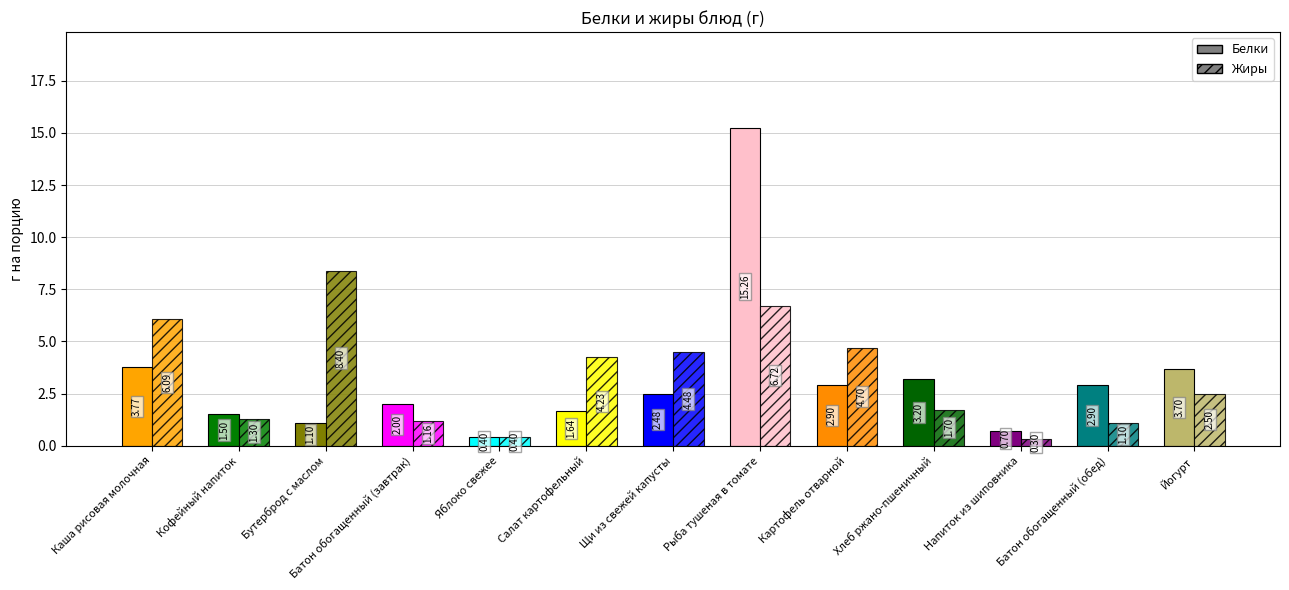

Are the bars horizontal?

No